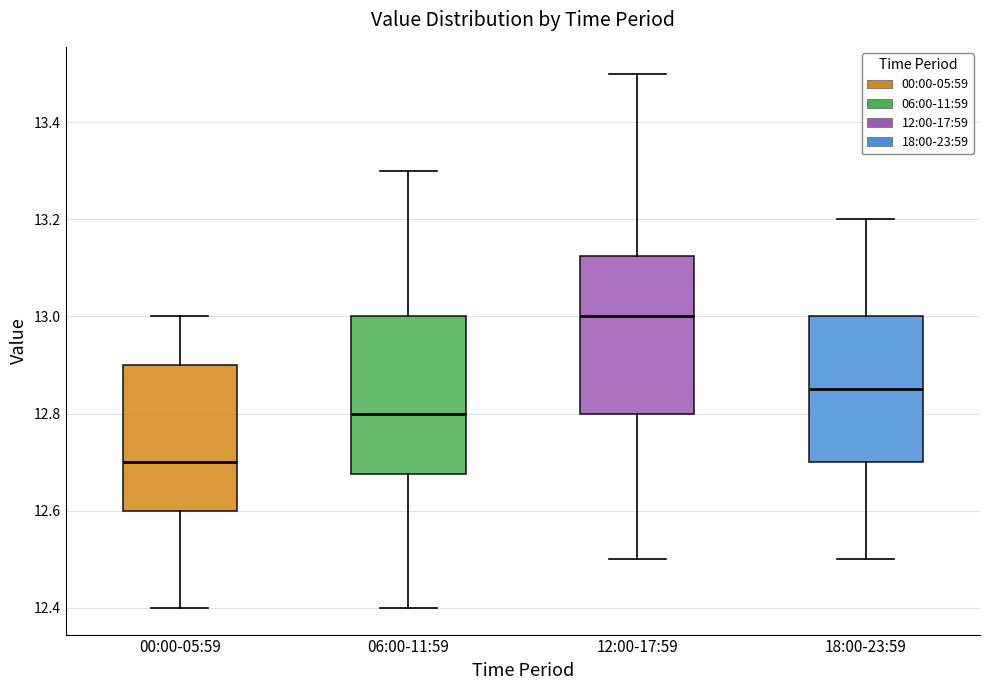

Reading left to right, read every box against the y-axis: the position of its median line, the range the box covers, and the ends of its whiskers. The values are not printed on the chart, so give them approximately, as read against the axis.

00:00-05:59: median 12.70, box 12.60 to 12.90, whiskers 12.40 to 13.00
06:00-11:59: median 12.80, box 12.68 to 13.00, whiskers 12.40 to 13.30
12:00-17:59: median 13.00, box 12.80 to 13.12, whiskers 12.50 to 13.50
18:00-23:59: median 12.86, box 12.70 to 13.00, whiskers 12.50 to 13.20